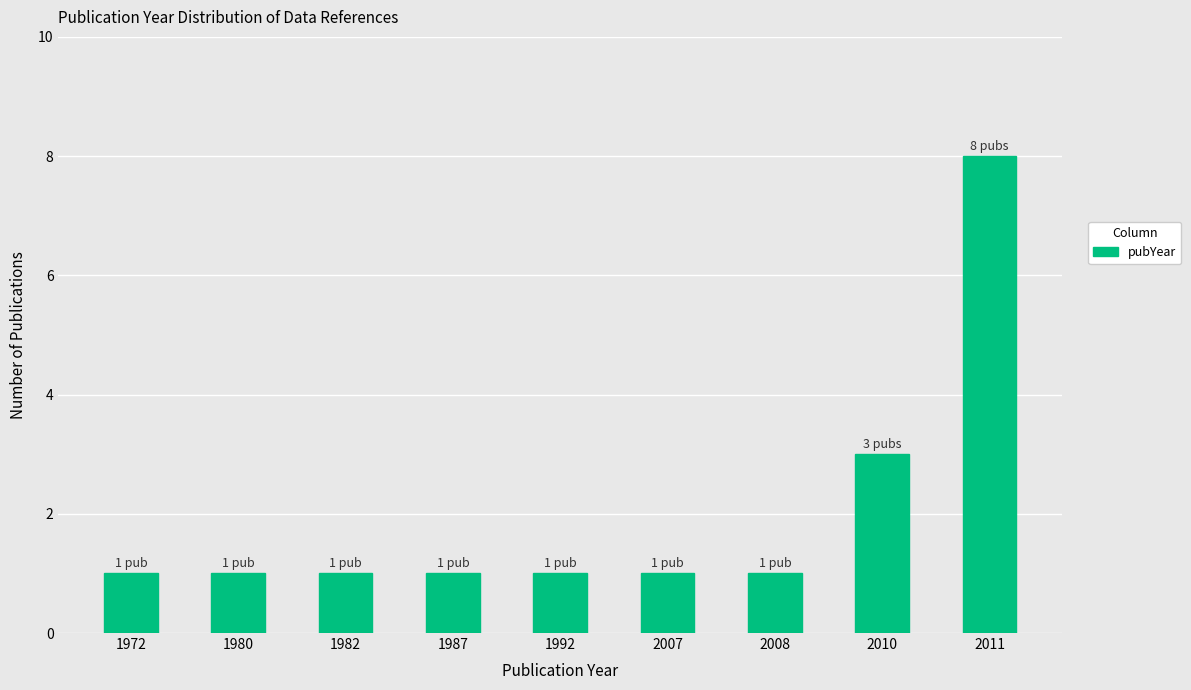

What is the difference between the maximum and minimum values?

7